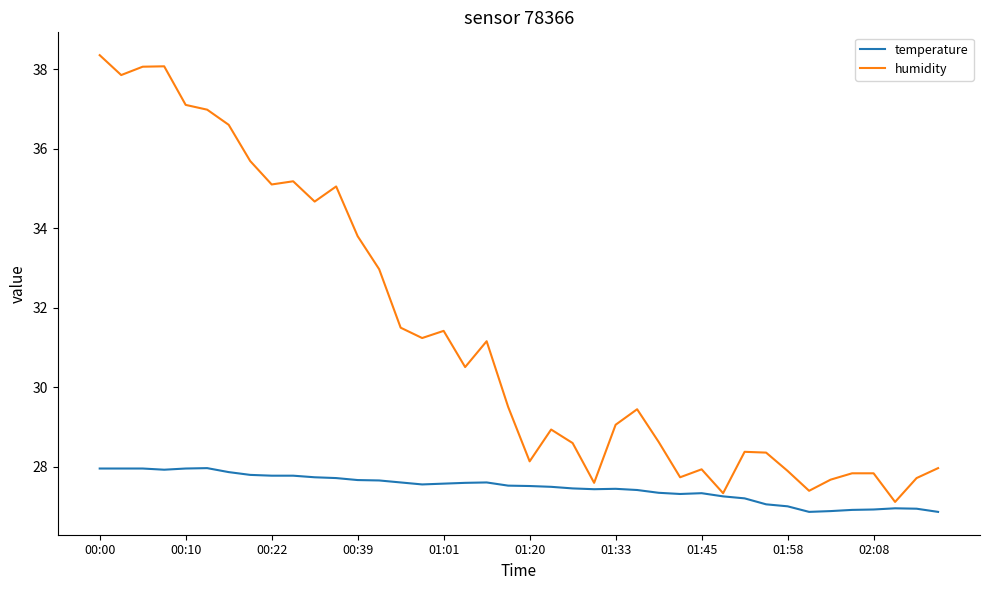

What is the maximum value shown in the chart?

38.4